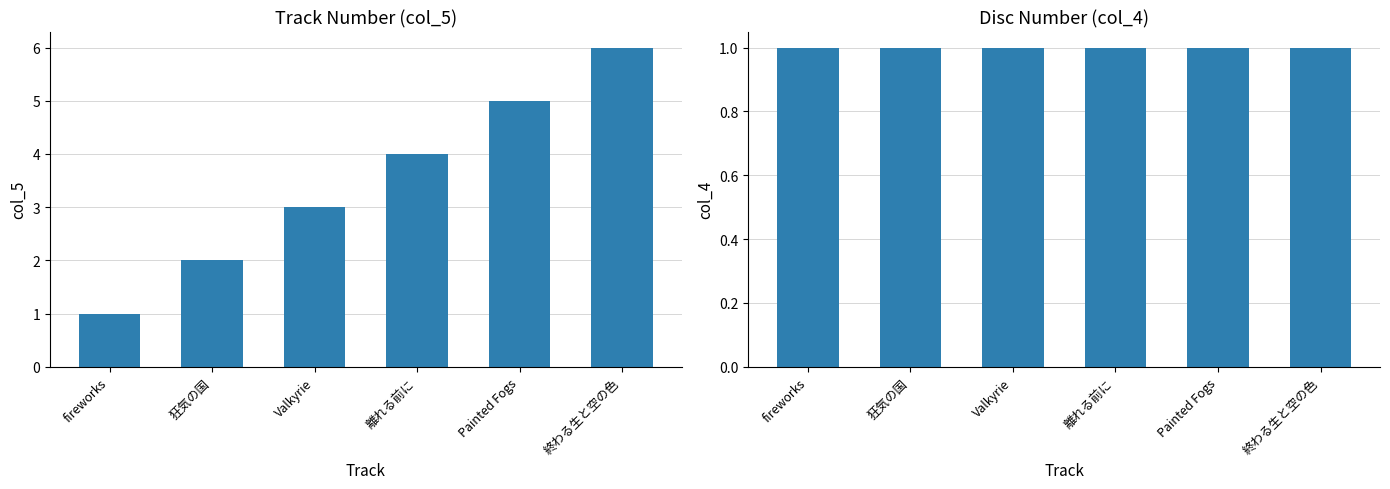

At which label does col_5 first exceed 4?

Painted Fogs